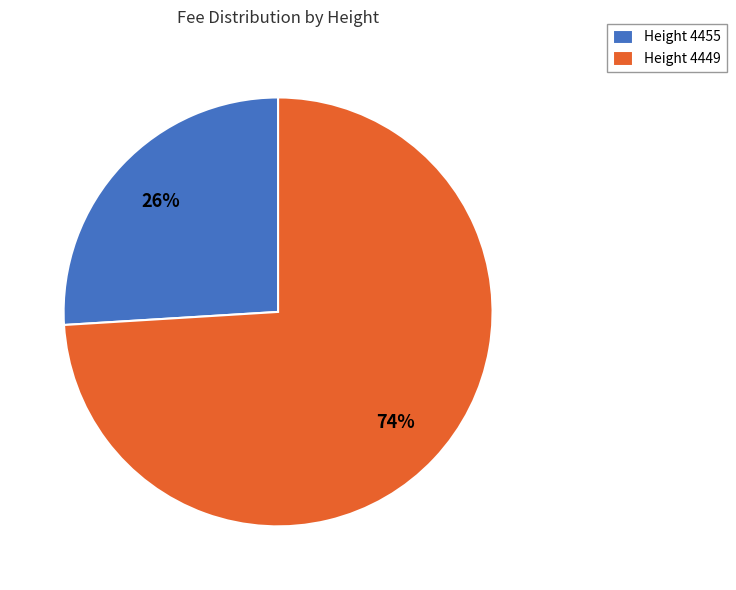

The Height 4449 slice represents 84% of the pie. True or false?

False